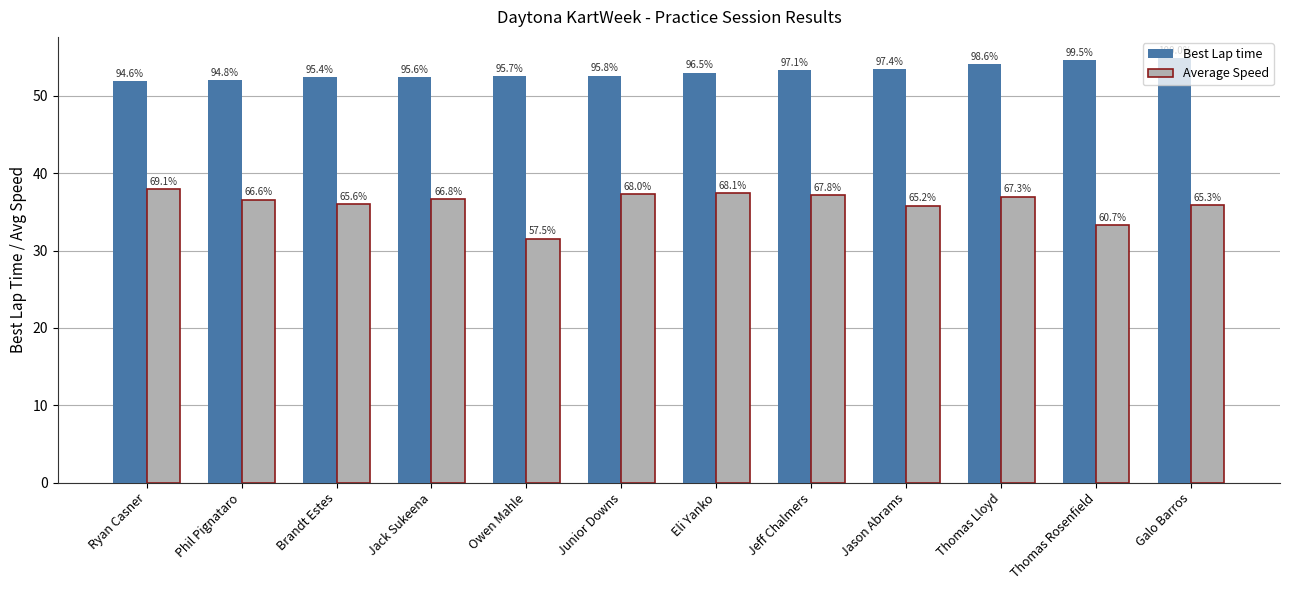

What is the value of the Average Speed bar at the 5th from the left?

31.5